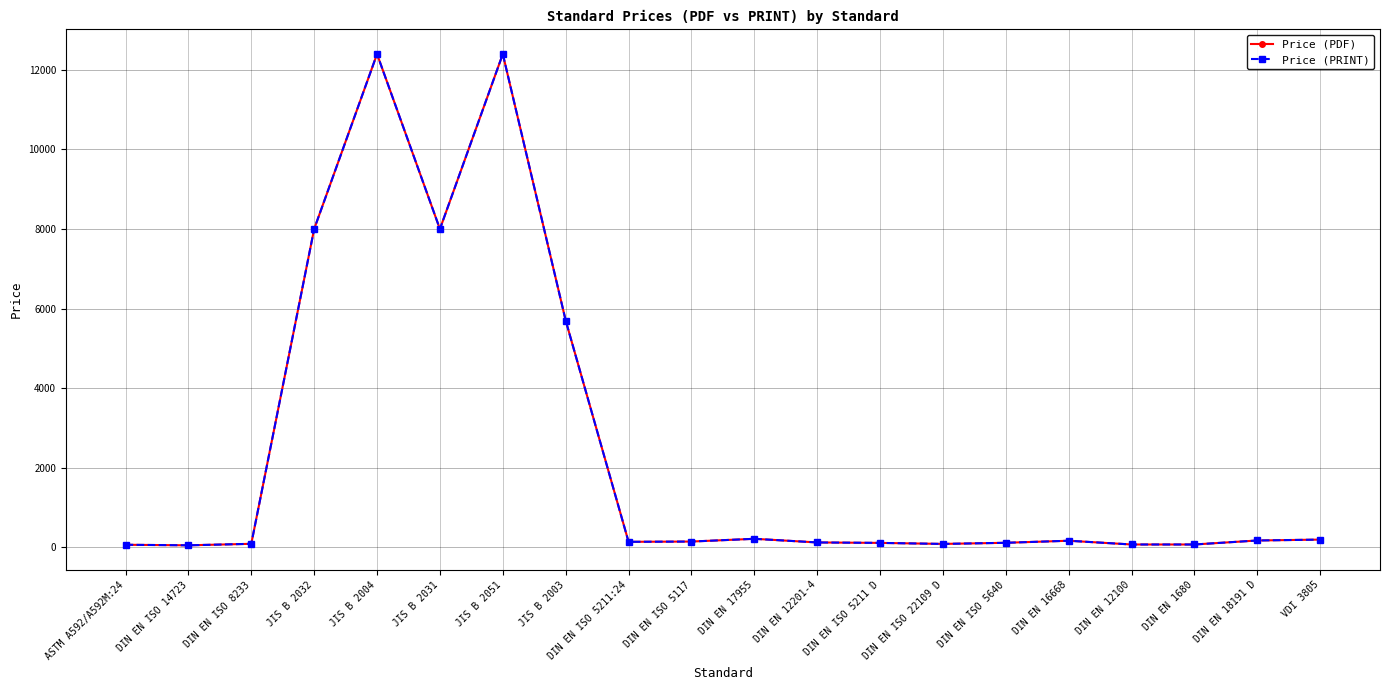

At which label is Price (PDF) closest to 6223?

JIS B 2003